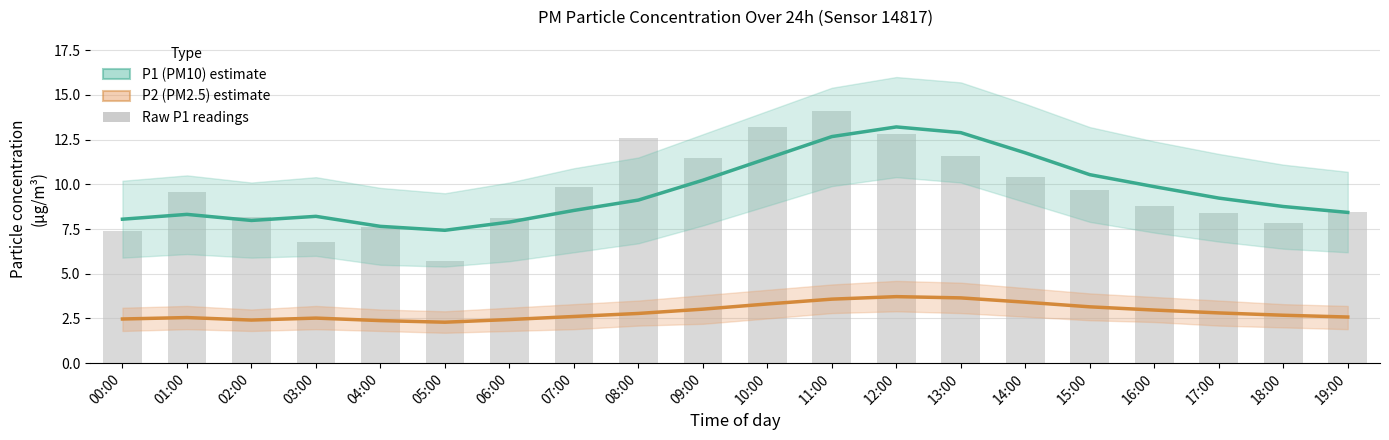

At how many categories does at least one series exceed 12?

5